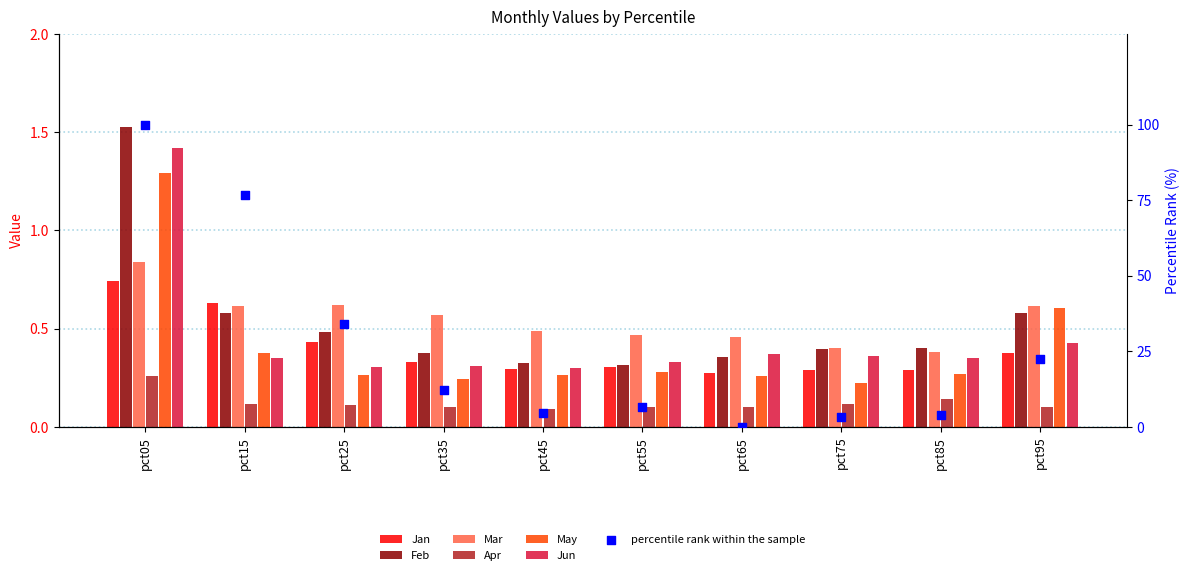

Which series has the largest Y range (max minus min)?

Feb